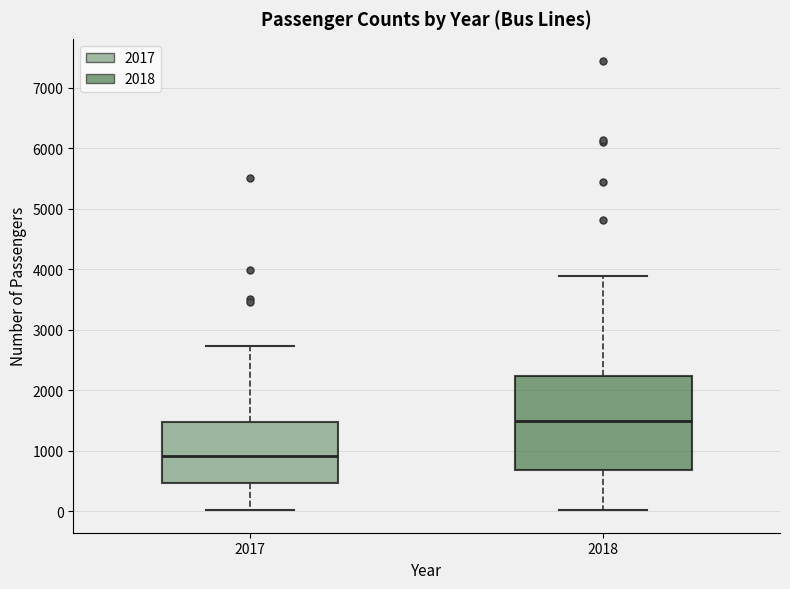

Where is the lower edge of the box at x = 2018 on the y-axis? The values are not printed on the chart, so give them approximately, as read against the axis.

700